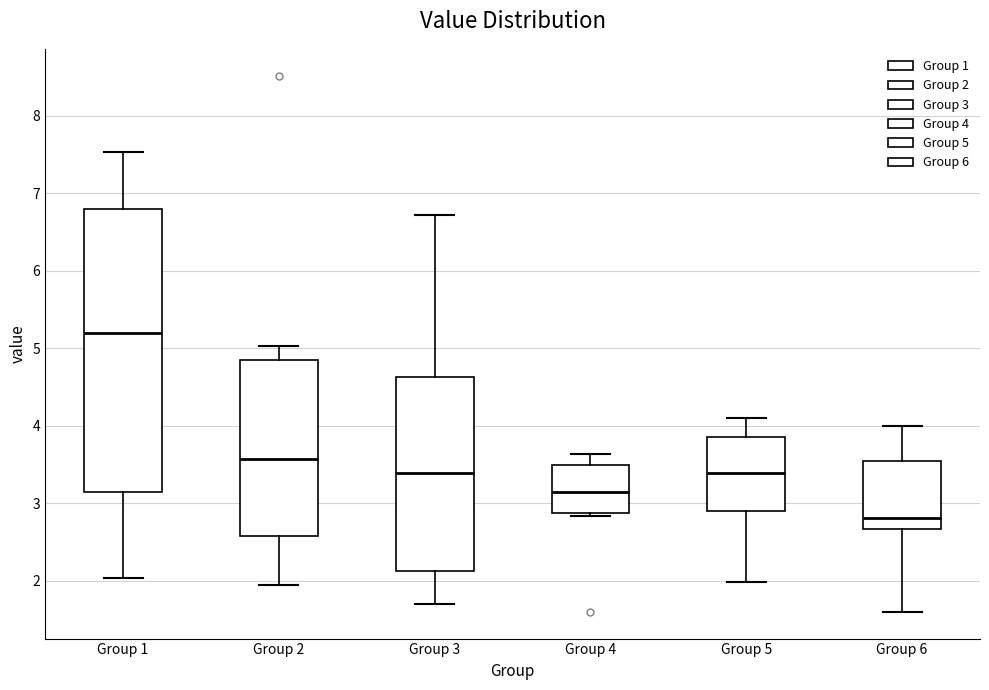

Which box has the lowest median line?

Group 6